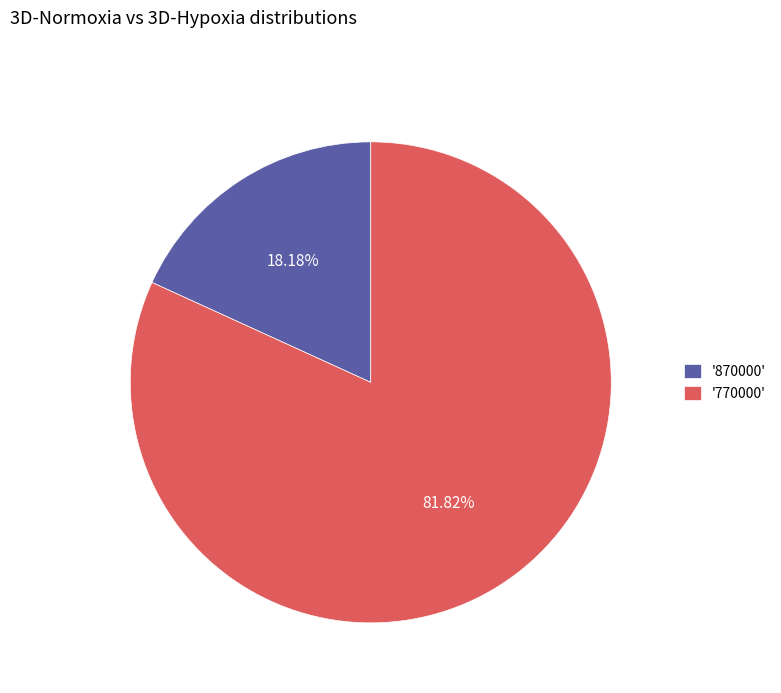

Between '770000' and '870000', which is larger?

'770000'